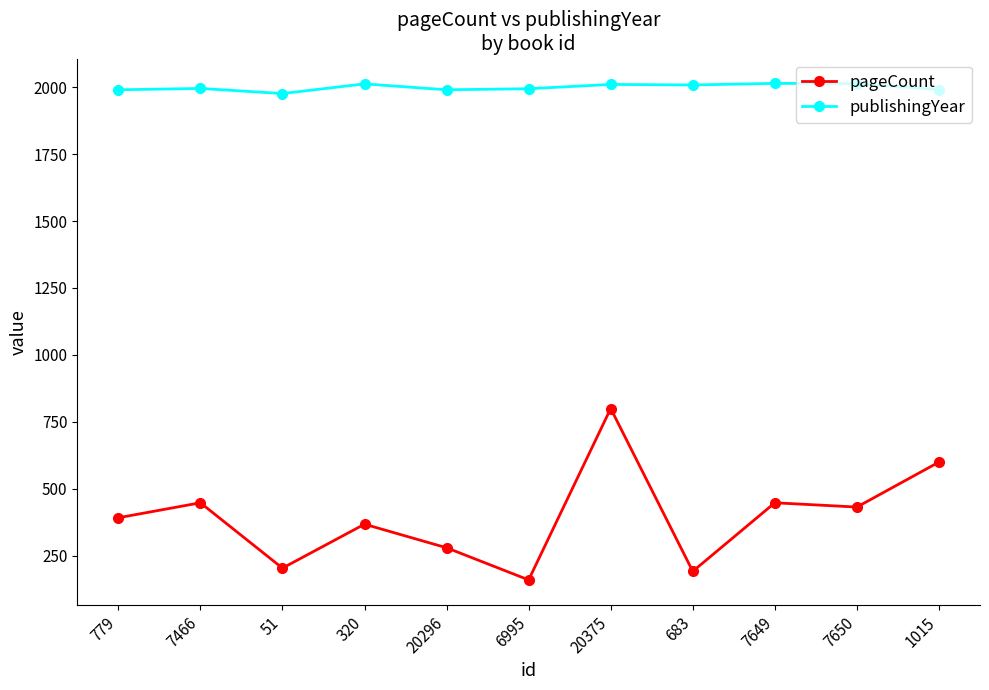

What value does the publishingYear series have at 1015, to the nearest 5?

1990